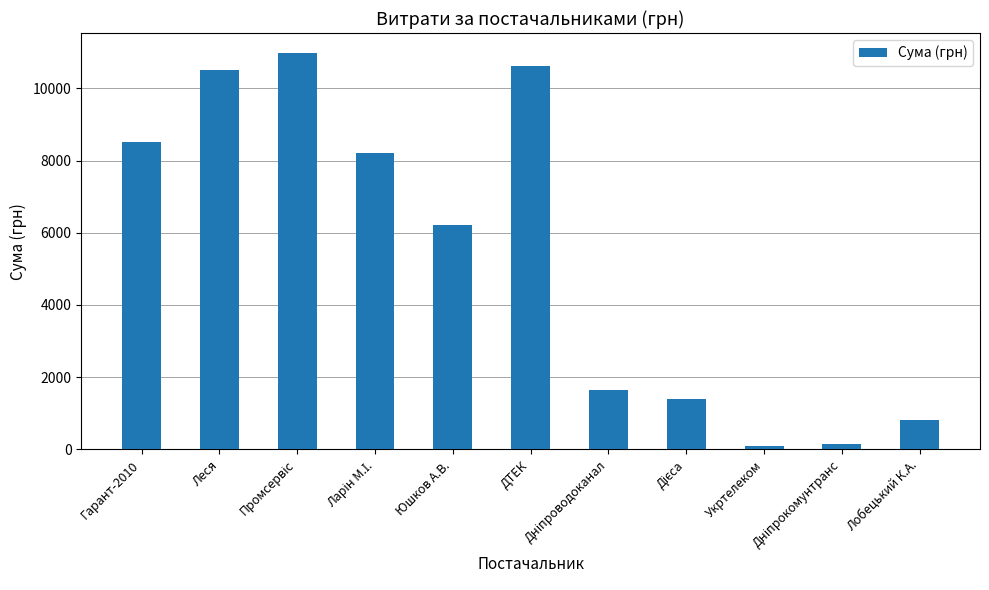

What position from the right is Юшков А.В.?

7